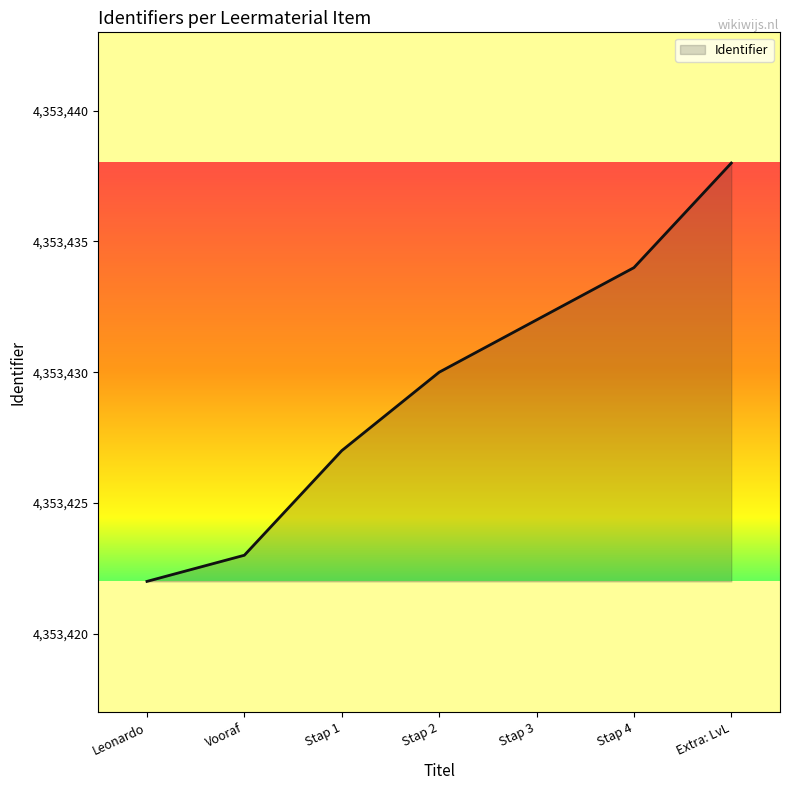

Does the chart display data point markers on the line(s)?

No